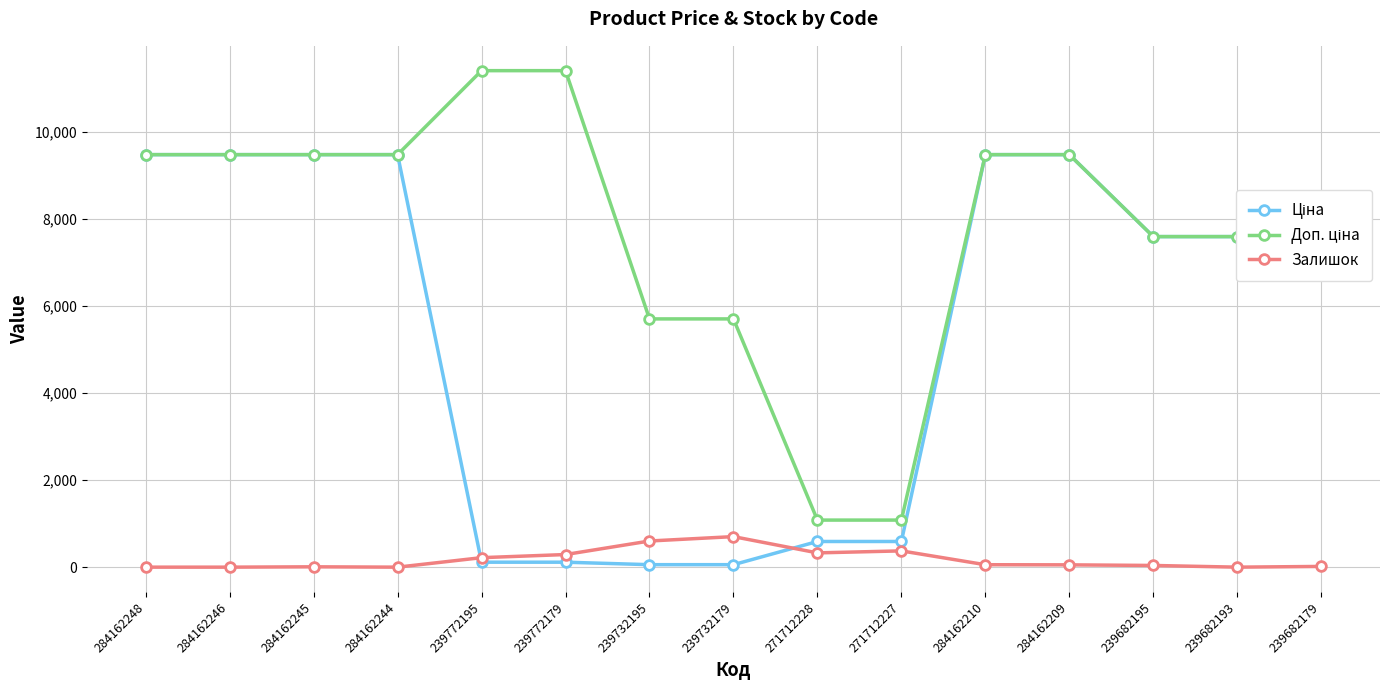

What is the greatest value displayed?

11410.0